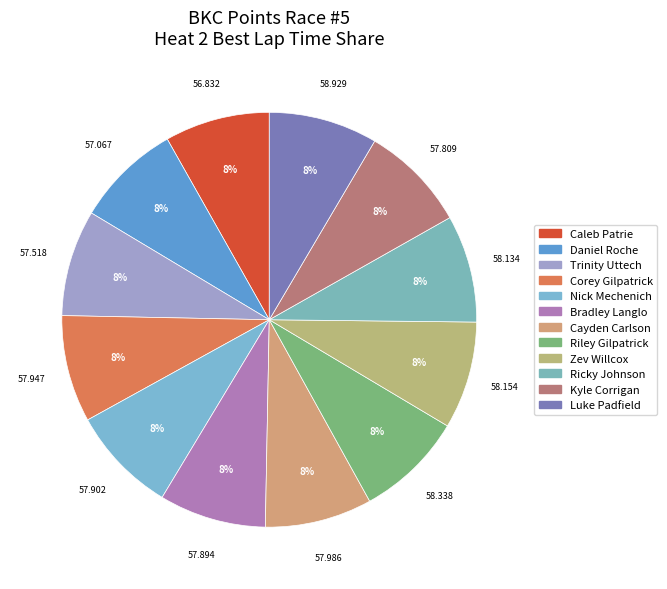

Is there any slice that represents more than half of the pie?

No